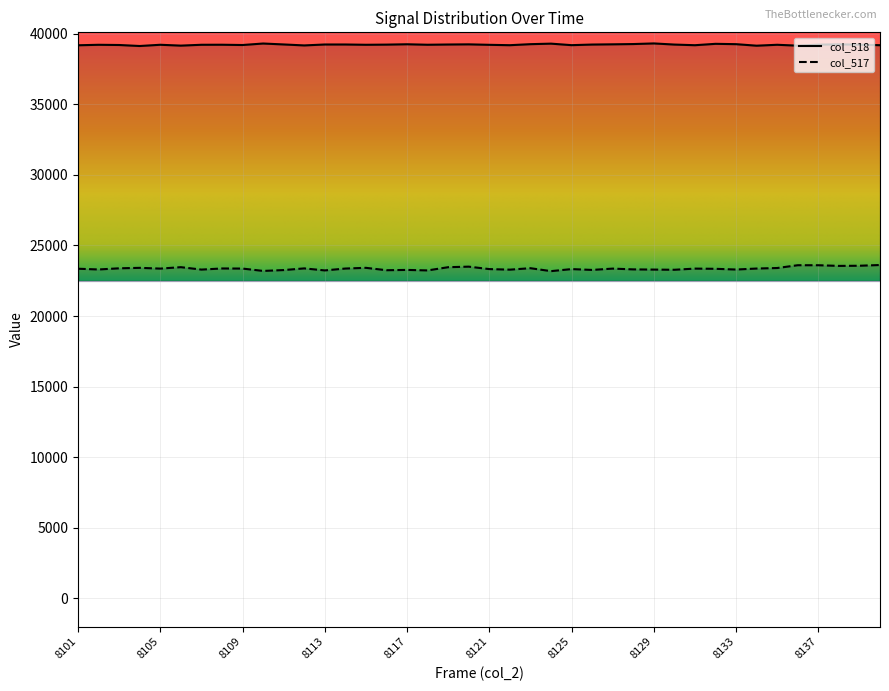

Which series has the largest total across all categories?

col_518